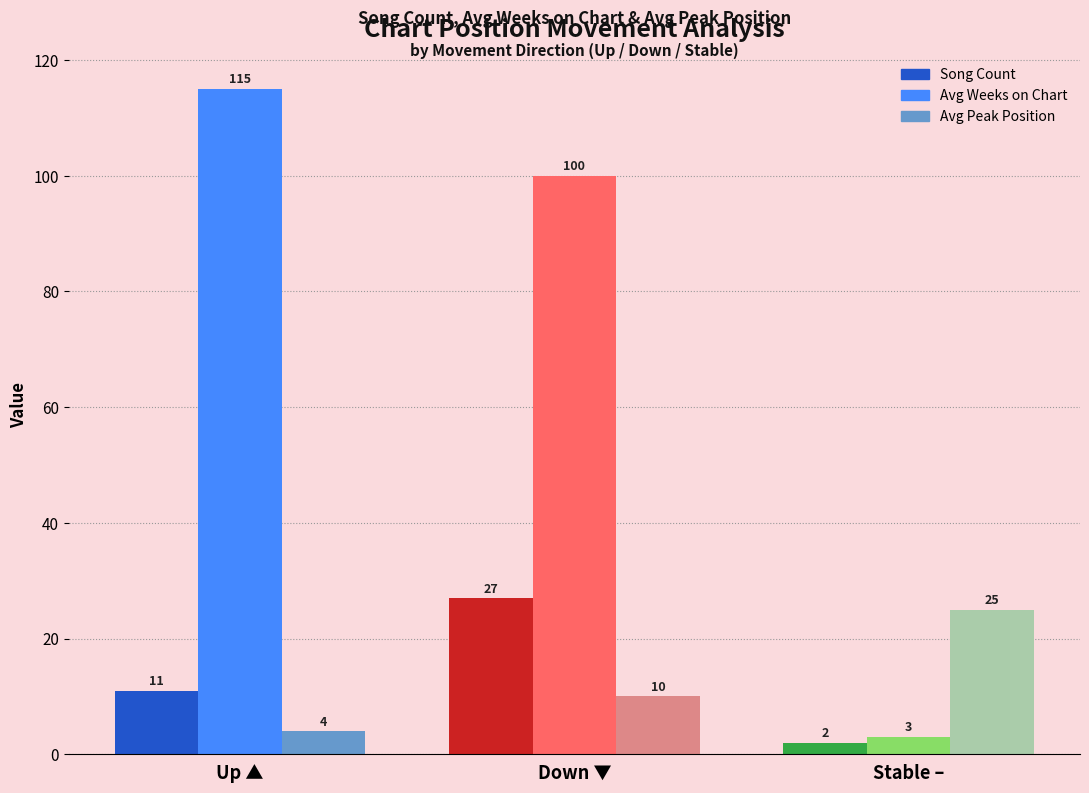

What is the difference between the Avg Weeks on Chart values at Down ▼ and Up ▲?

15